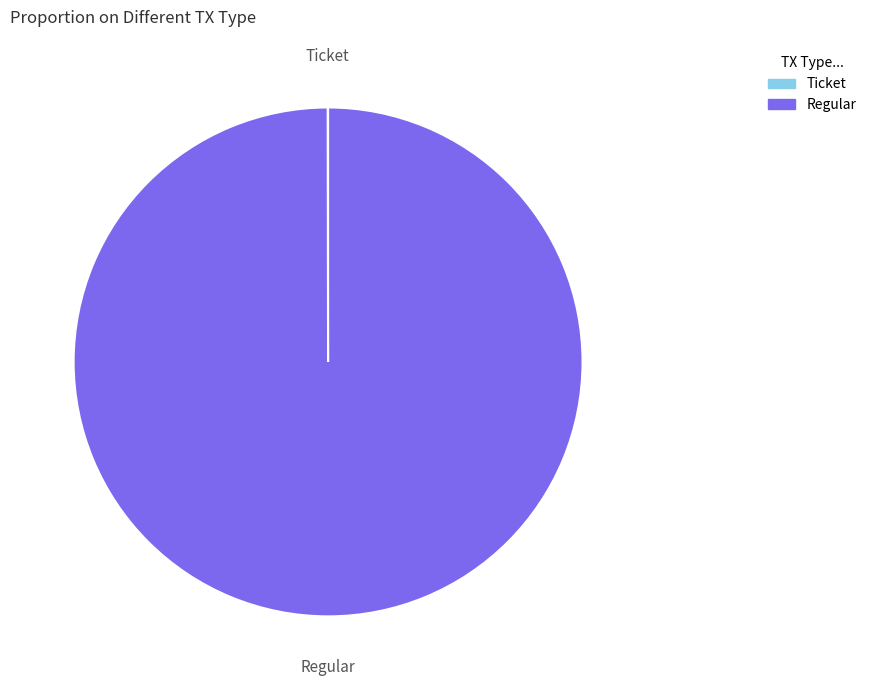

True or false: Regular accounts for 100% of the total.

True